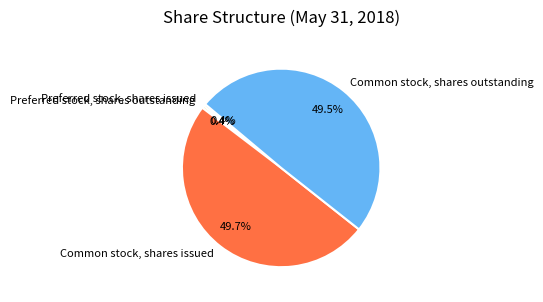

Is it true that Preferred stock, shares issued is 0% of the pie?

True